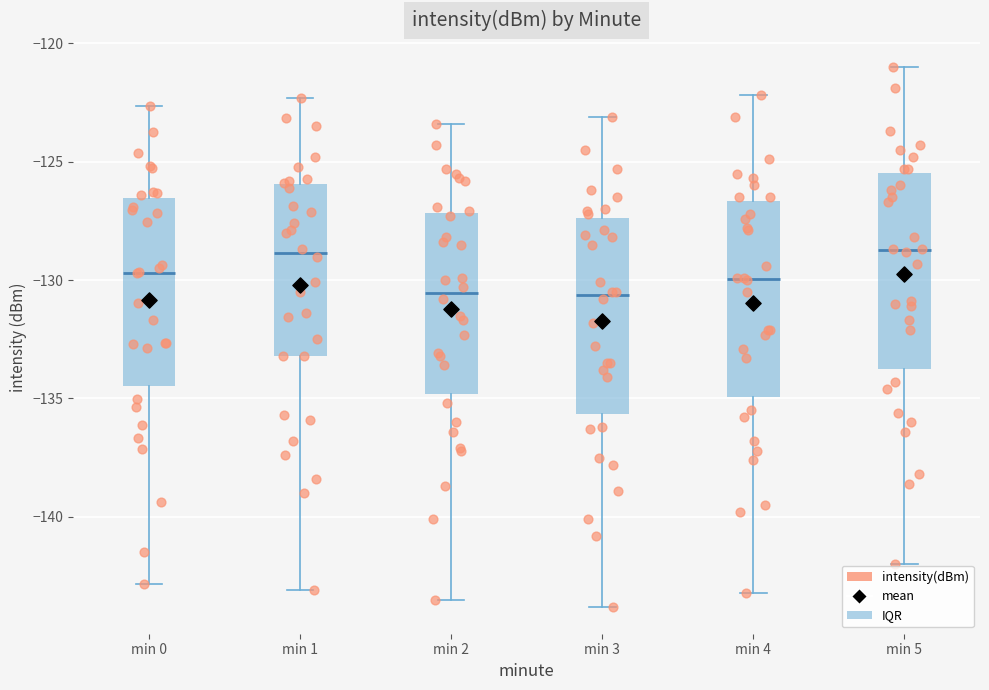

Where does the lower whisker of the box for min 1 end on the y-axis? The values are not printed on the chart, so give them approximately, as read against the axis.

-143.0